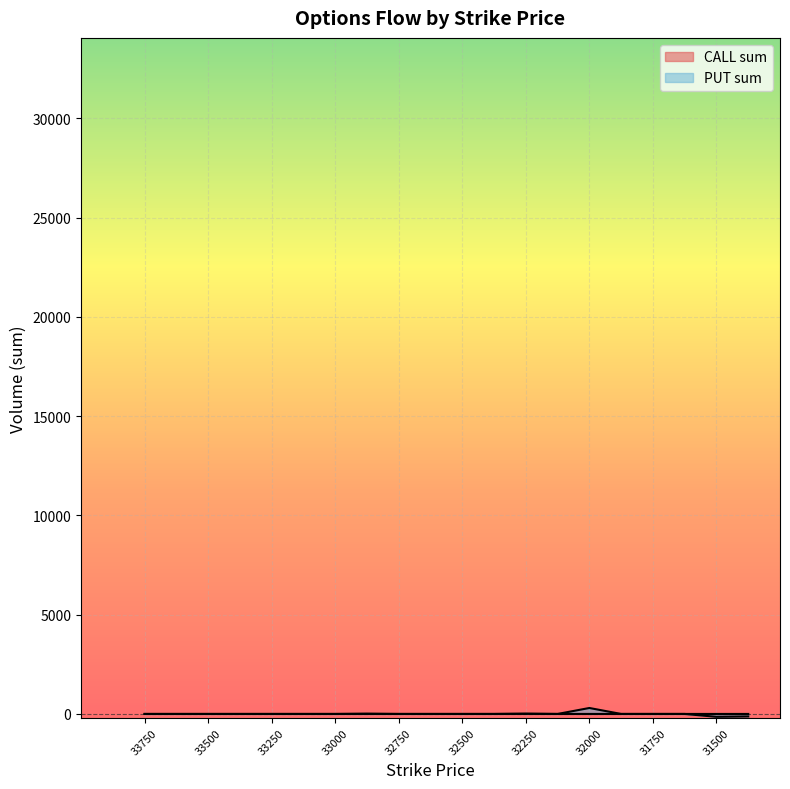

How many values in the PUT sum series exceed 0?

2